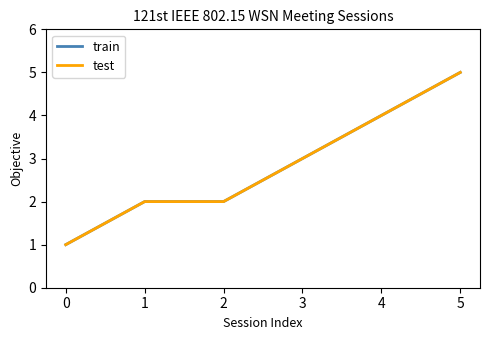

Does the chart have visible grid lines?

No